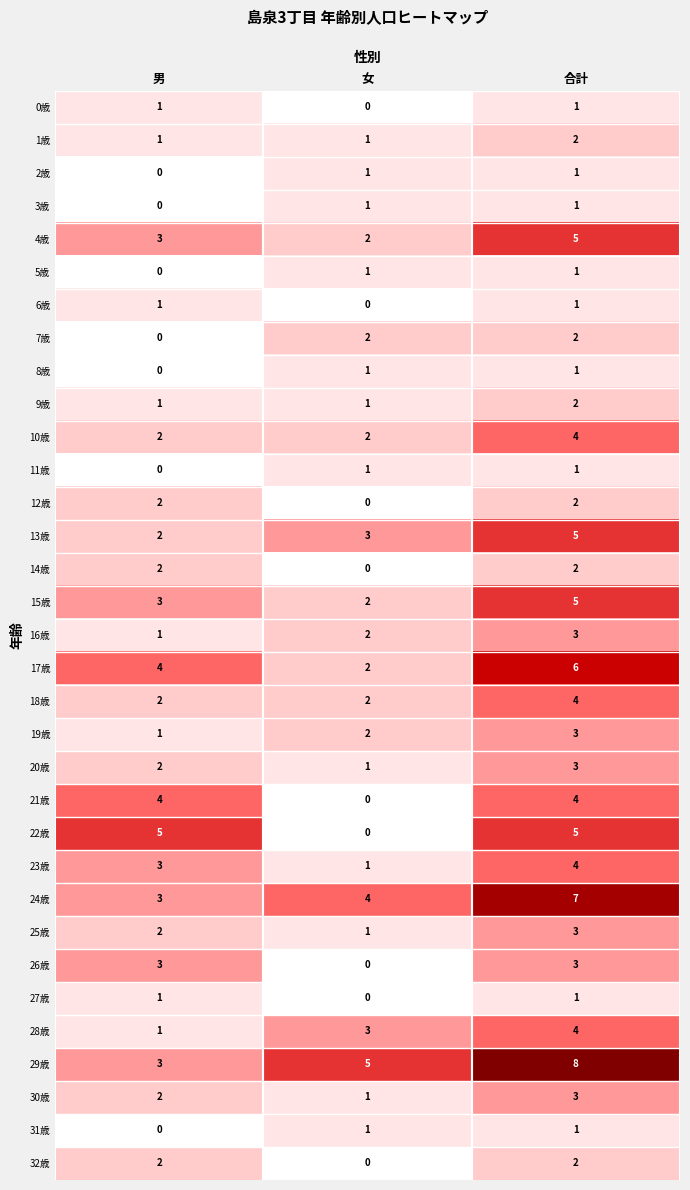

Between 男 and 合計, which series saw the biggest shift?

29歳